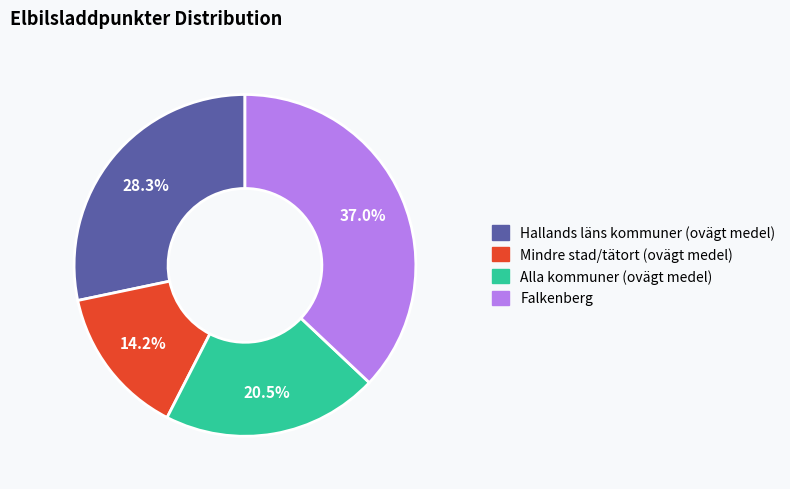

What percentage is the Falkenberg slice, to the nearest percent?

37%